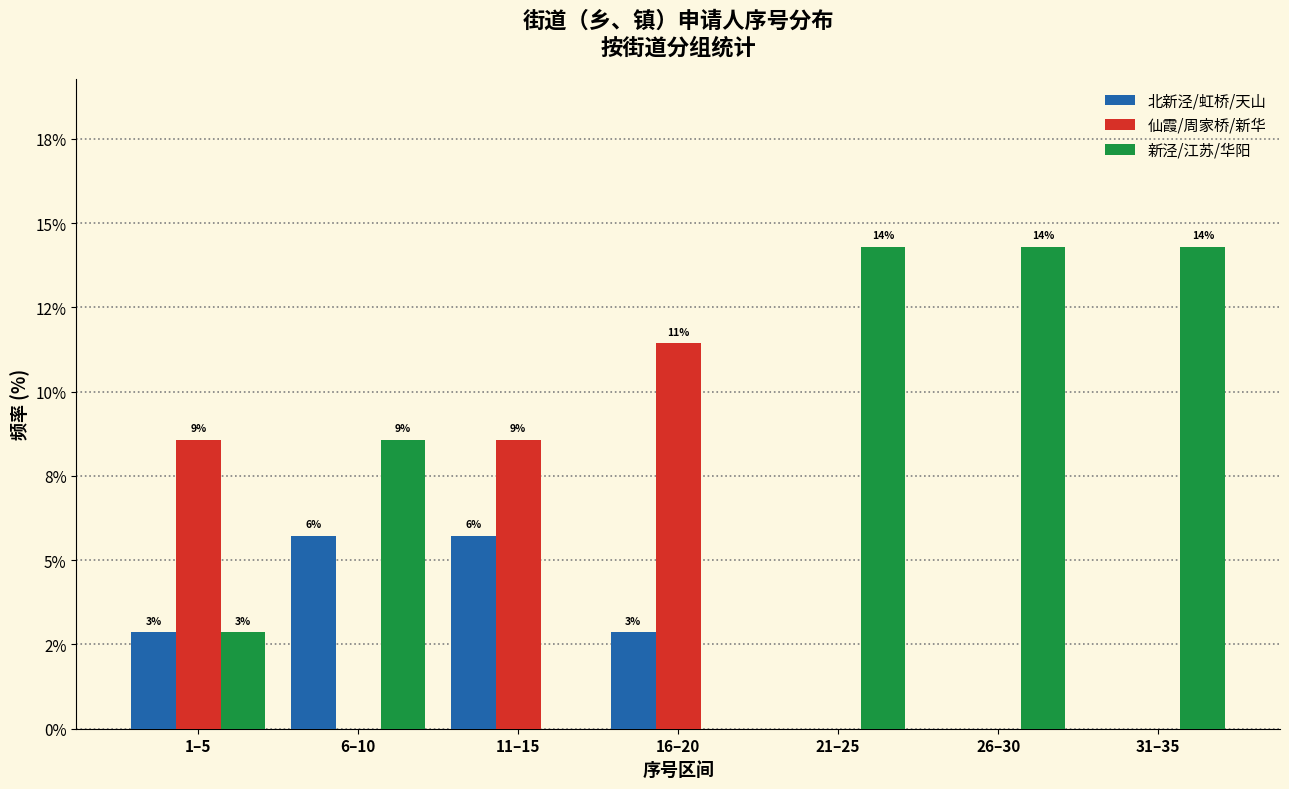

Does the chart contain stacked bars?

No